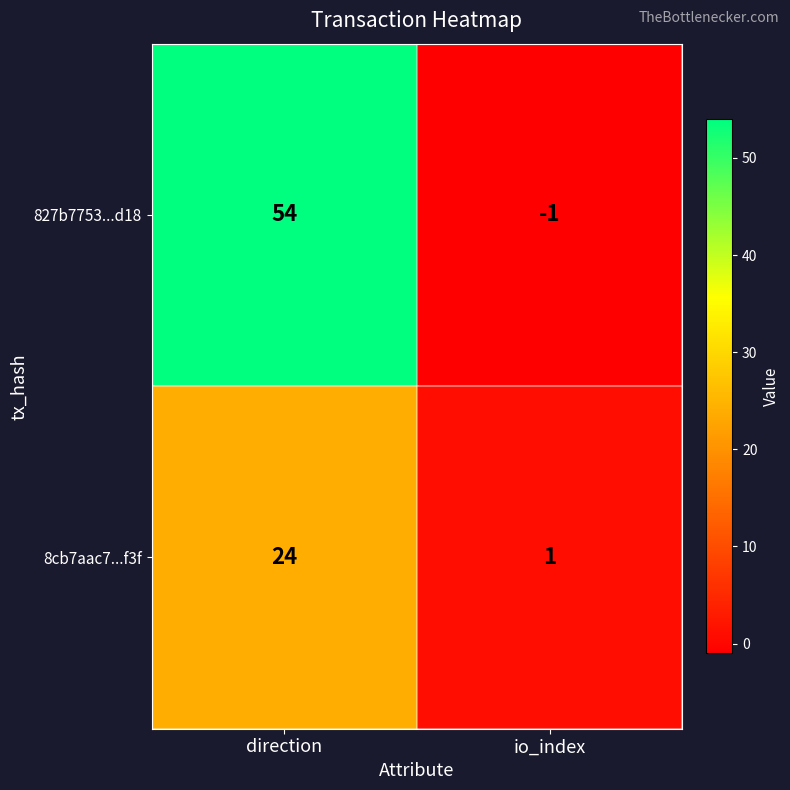

At direction, list the series in order from largest to smallest.

827b7753...d18, 8cb7aac7...f3f